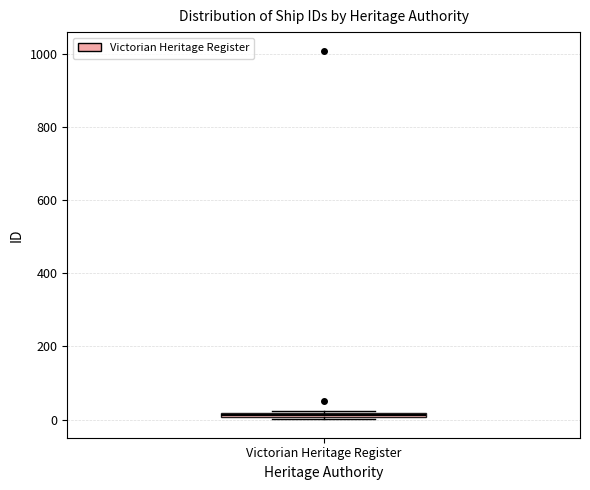

Where is the lower edge of the box for Victorian Heritage Register on the y-axis? The values are not printed on the chart, so give them approximately, as read against the axis.

0